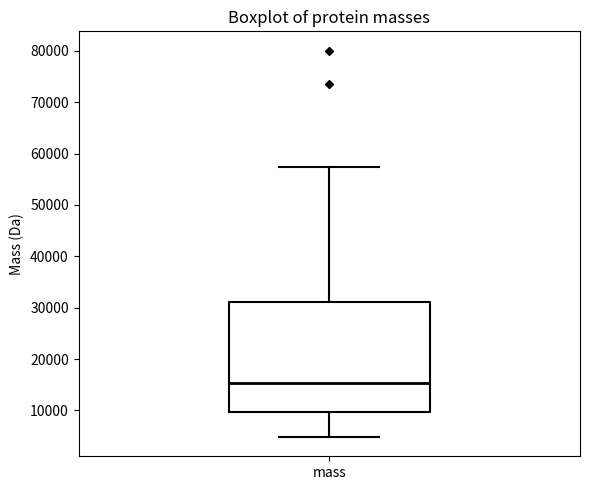

Transcribe this box plot: give where the median line is, the range the box spans, and where the two whiskers end, as read against the y-axis. The values are not printed on the chart, so give them approximately, as read against the axis.

median 15000, box 10000 to 31000, whiskers 5000 to 57000